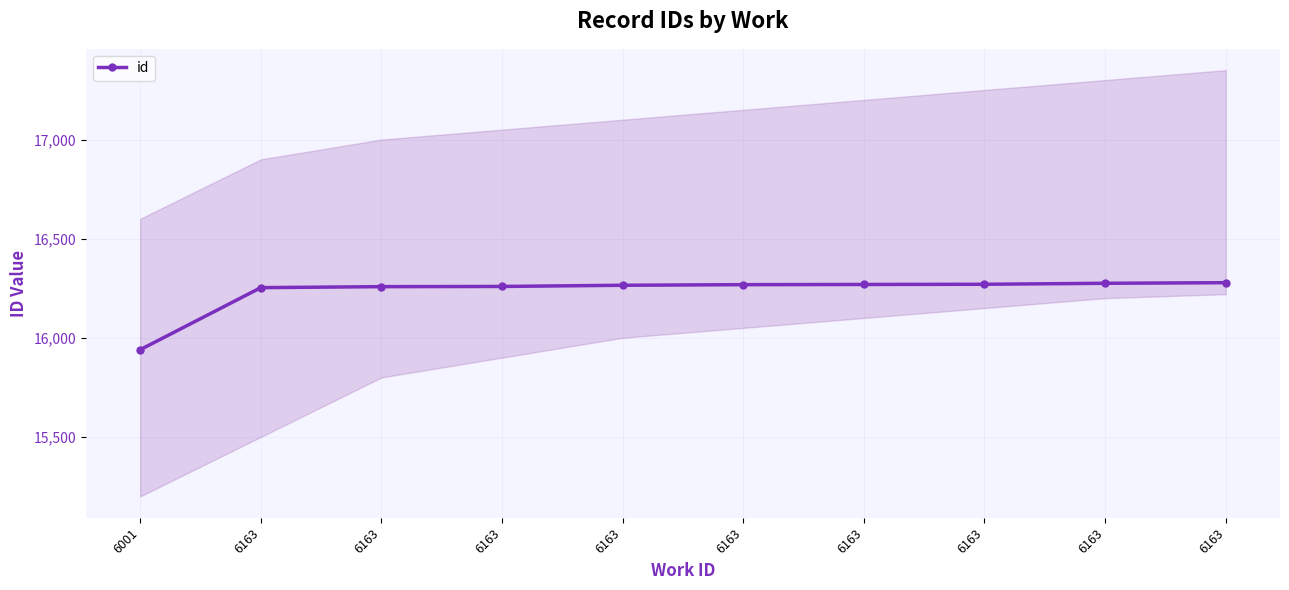

Reading right to left, what are all the values shown in this chart?

16278	16275	16270	16269	16268	16265	16259	16258	16253	15940